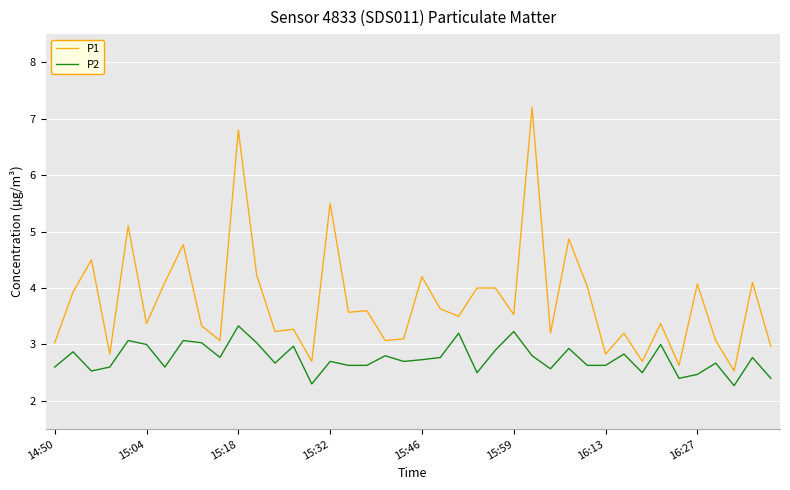

True or false: P2 and P1 cross at least once.

False